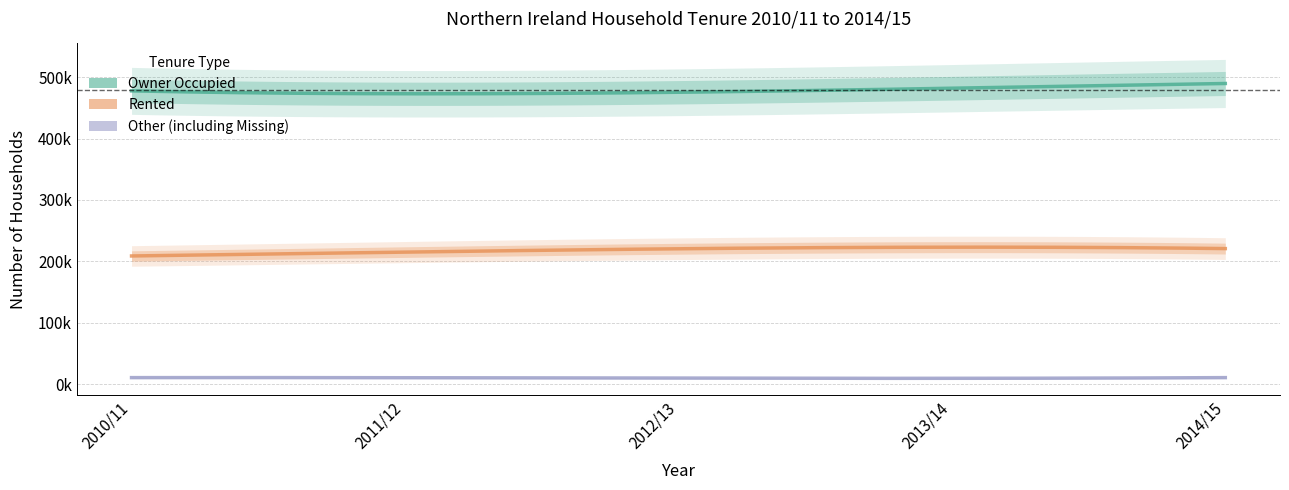

What is the highest value of the Owner Occupied series?

490000